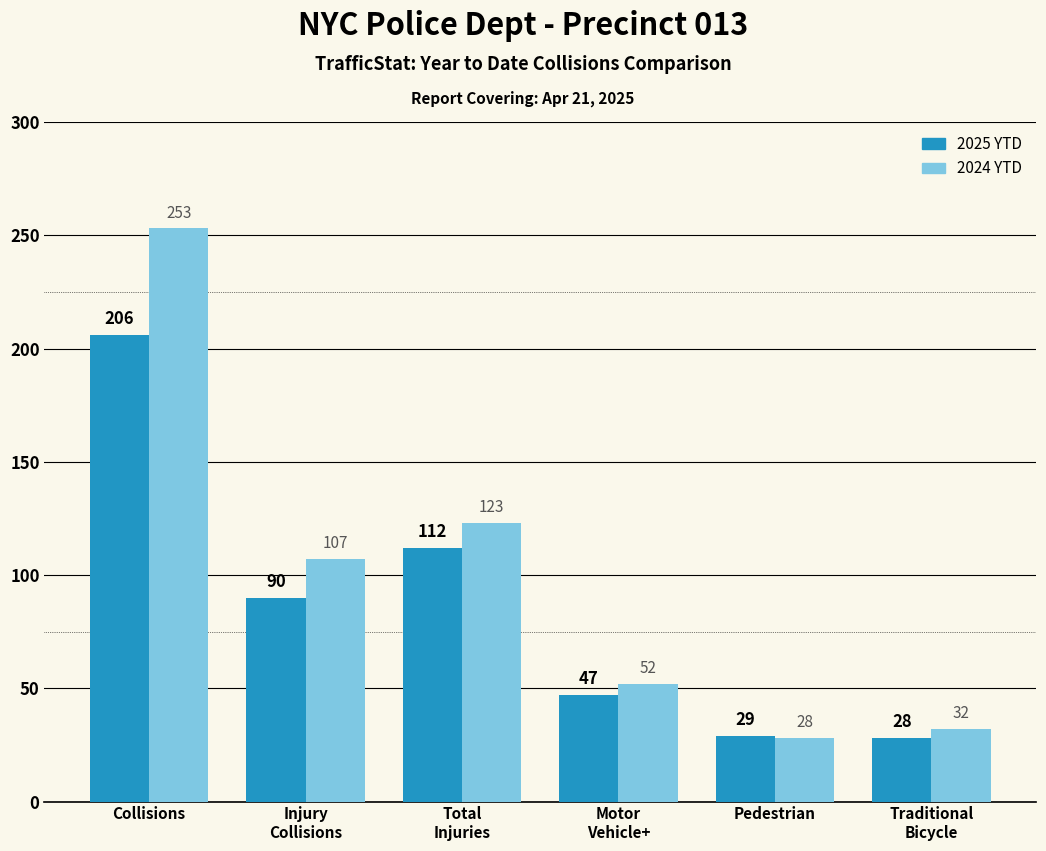

What is the average value of the 2025 YTD series?

85